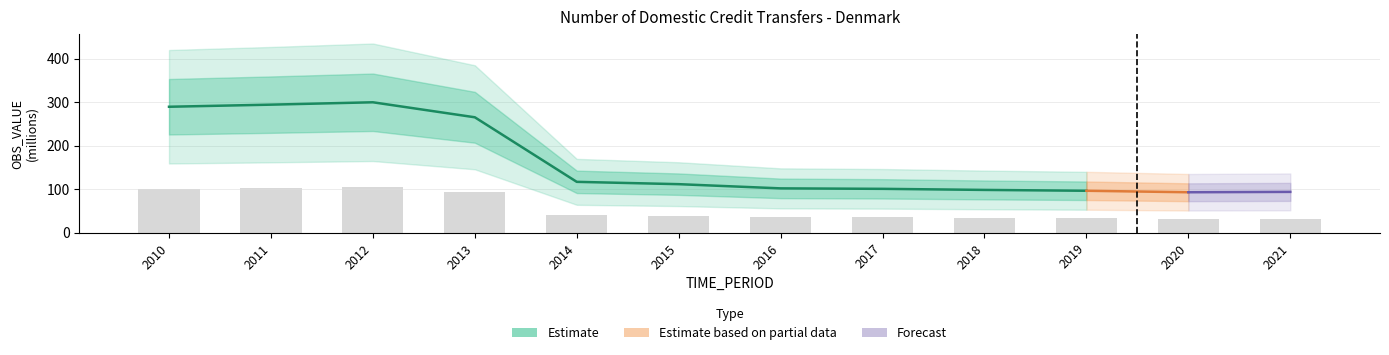

List the labels in order of value, smallest first.

2020, 2021, 2019, 2018, 2017, 2016, 2015, 2014, 2013, 2010, 2011, 2012